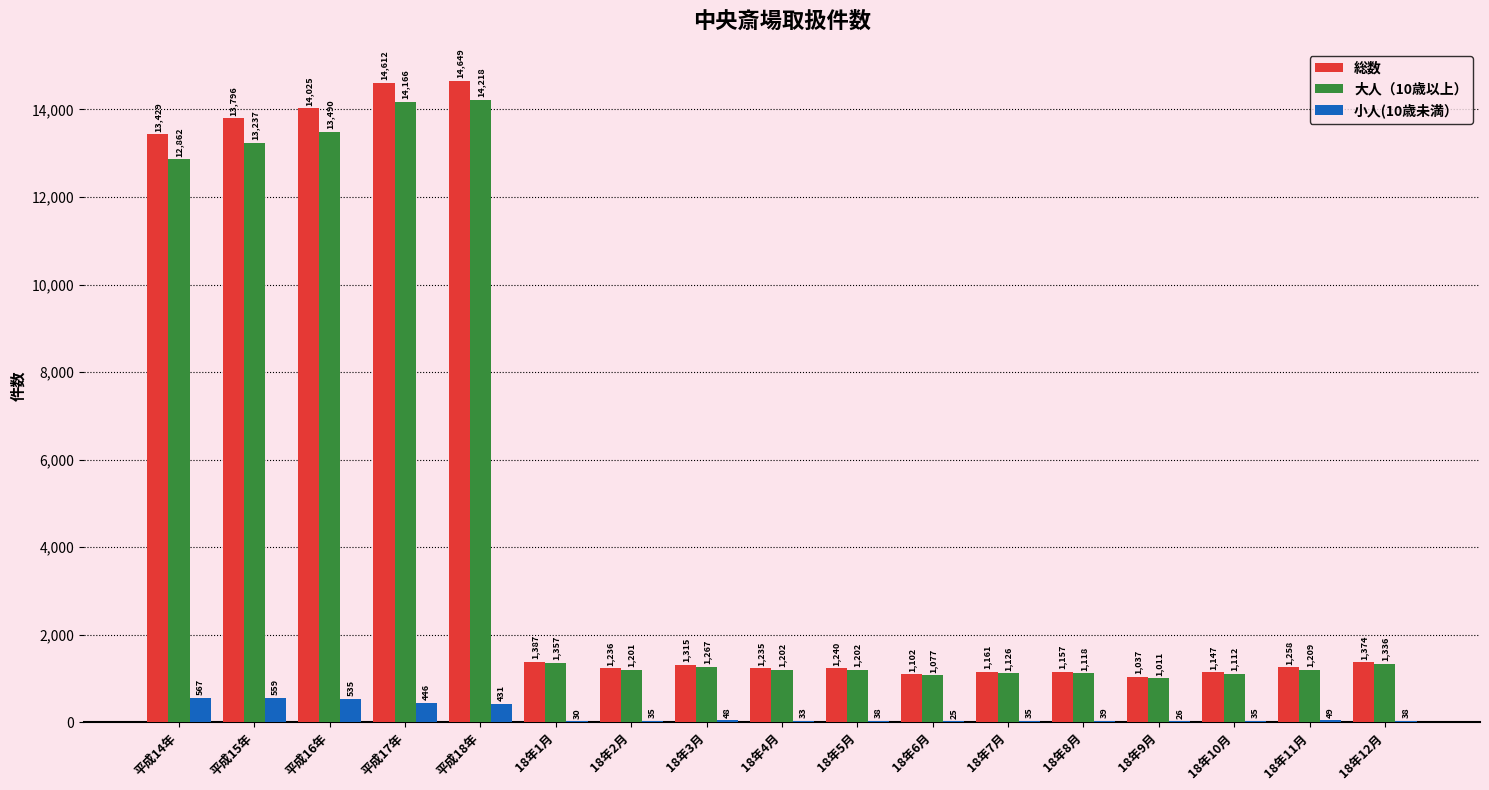

What is the sum of the 総数 values at 18年11月 and 18年4月?

2493